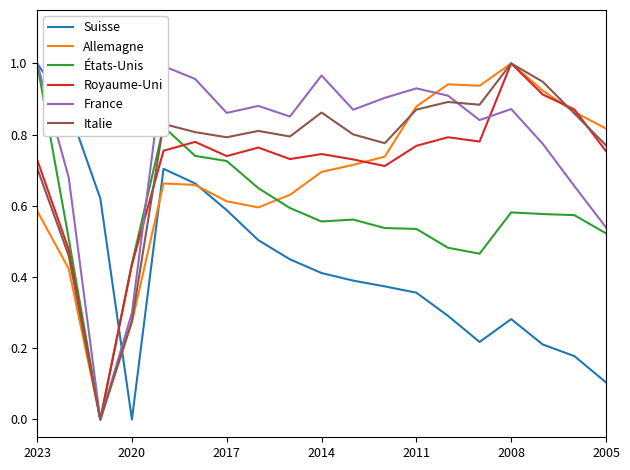

True or false: Royaume-Uni has more than 0 interior local peaks.

True